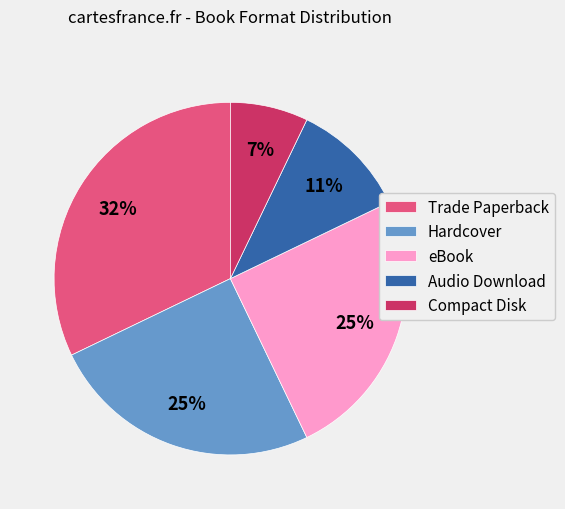

Is there a majority slice in this chart?

No